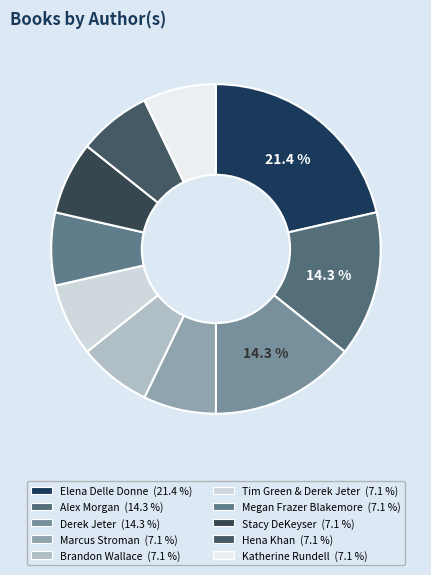

How many slices are in this pie chart?

10